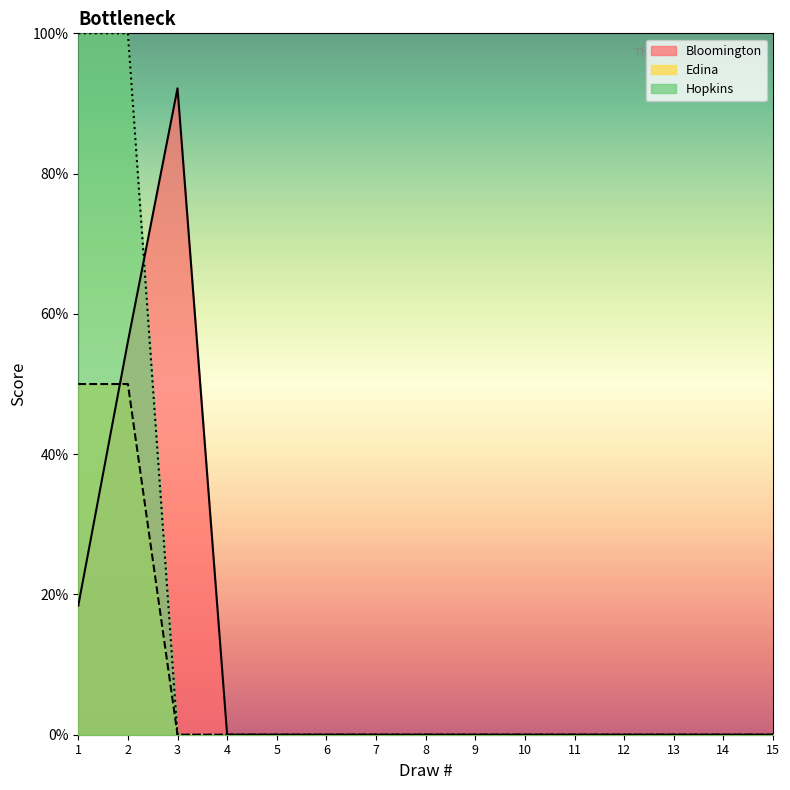

Does the chart display data point markers on the line(s)?

No